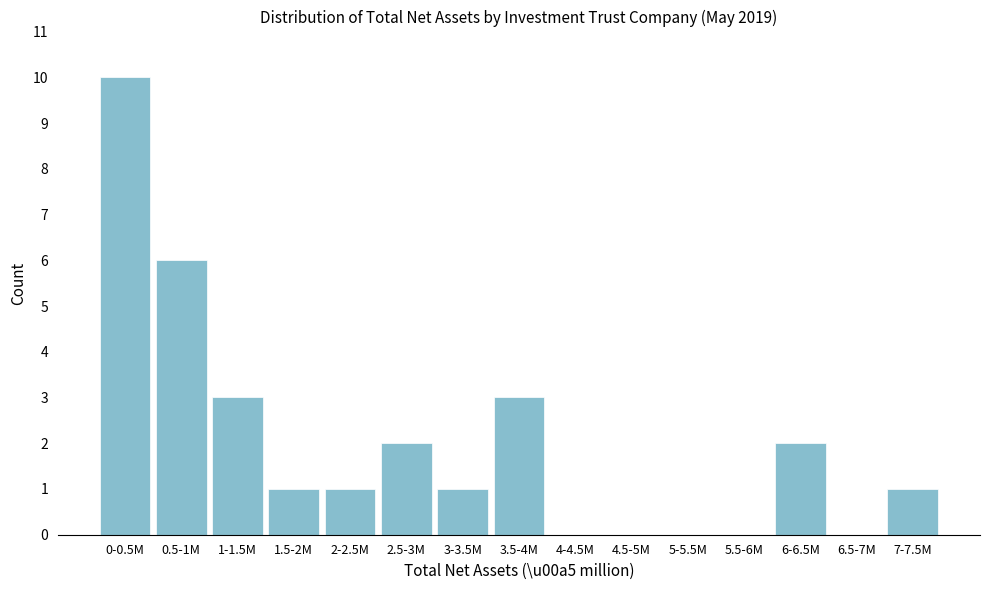

Reading right to left, list all the values displayed in this chart.

7-7.5M=1	6.5-7M=0	6-6.5M=2	5.5-6M=0	5-5.5M=0	4.5-5M=0	4-4.5M=0	3.5-4M=3	3-3.5M=1	2.5-3M=2	2-2.5M=1	1.5-2M=1	1-1.5M=3	0.5-1M=6	0-0.5M=10